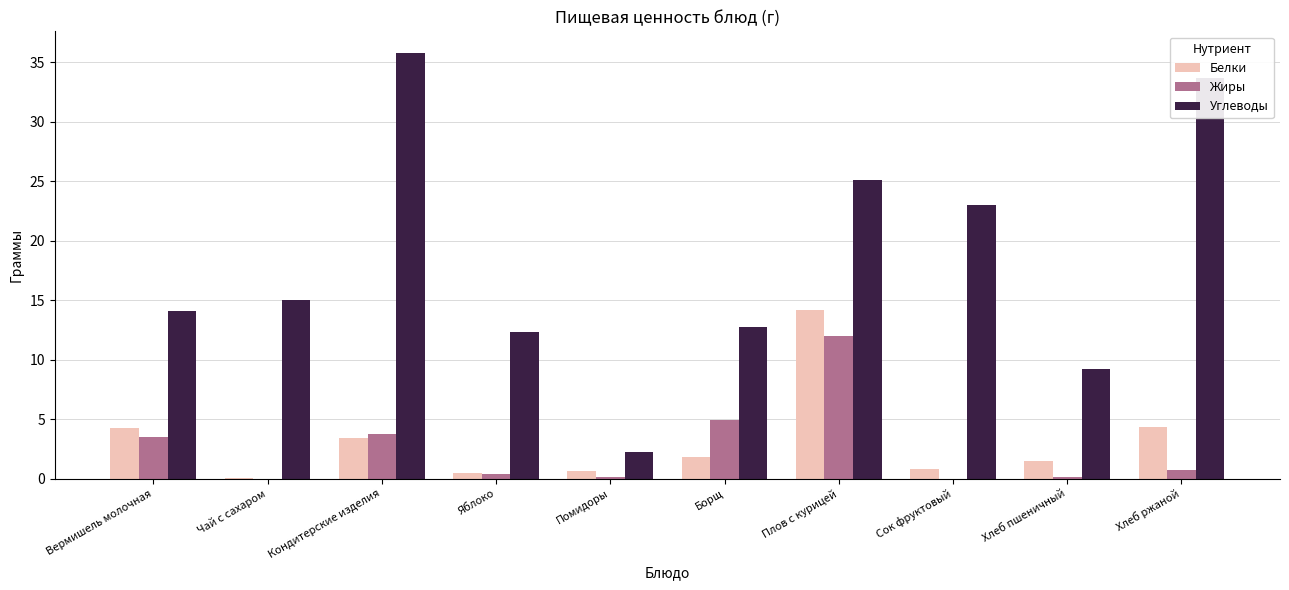

The Углеводы series shows 5.2 at Яблоко. True or false?

False